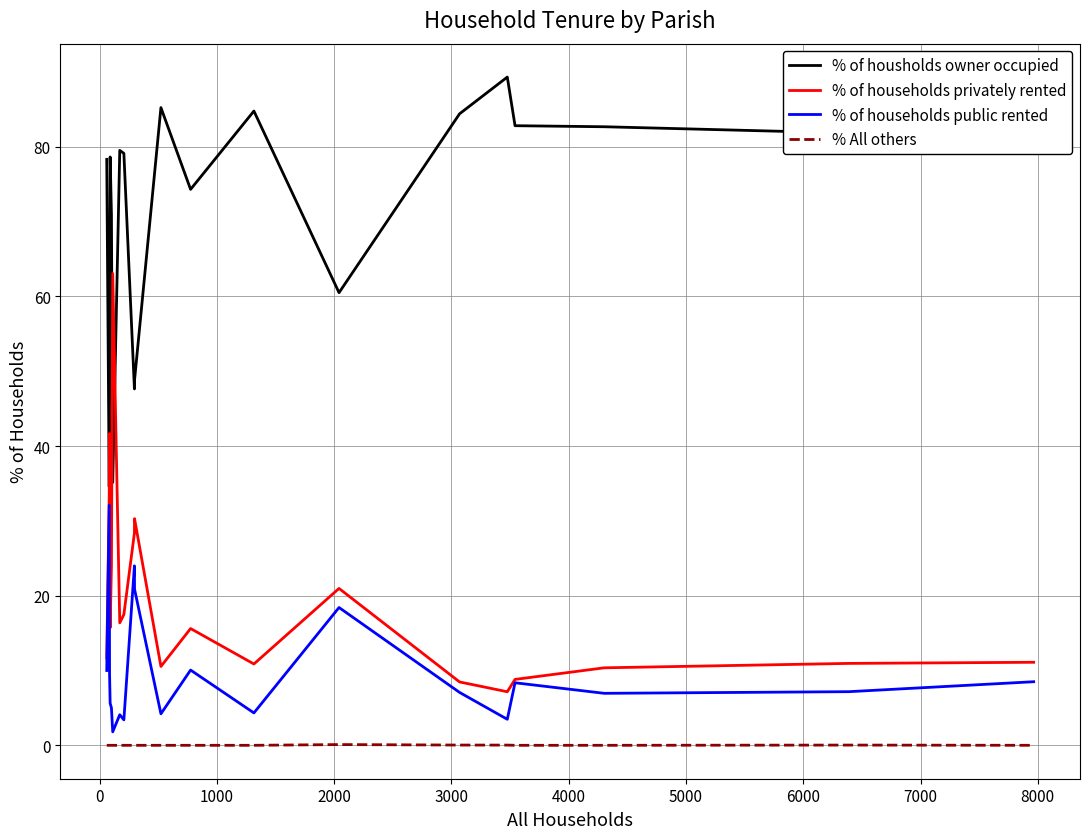

Which series has the largest total across all categories?

% of housholds owner occupied